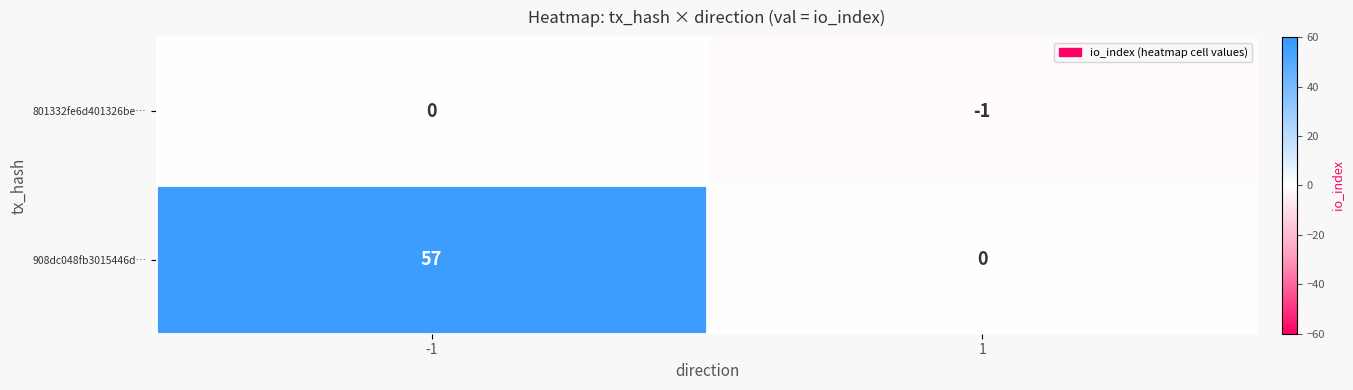

The value of 908dc048fb3015446d… at -1 is 57. True or false?

True